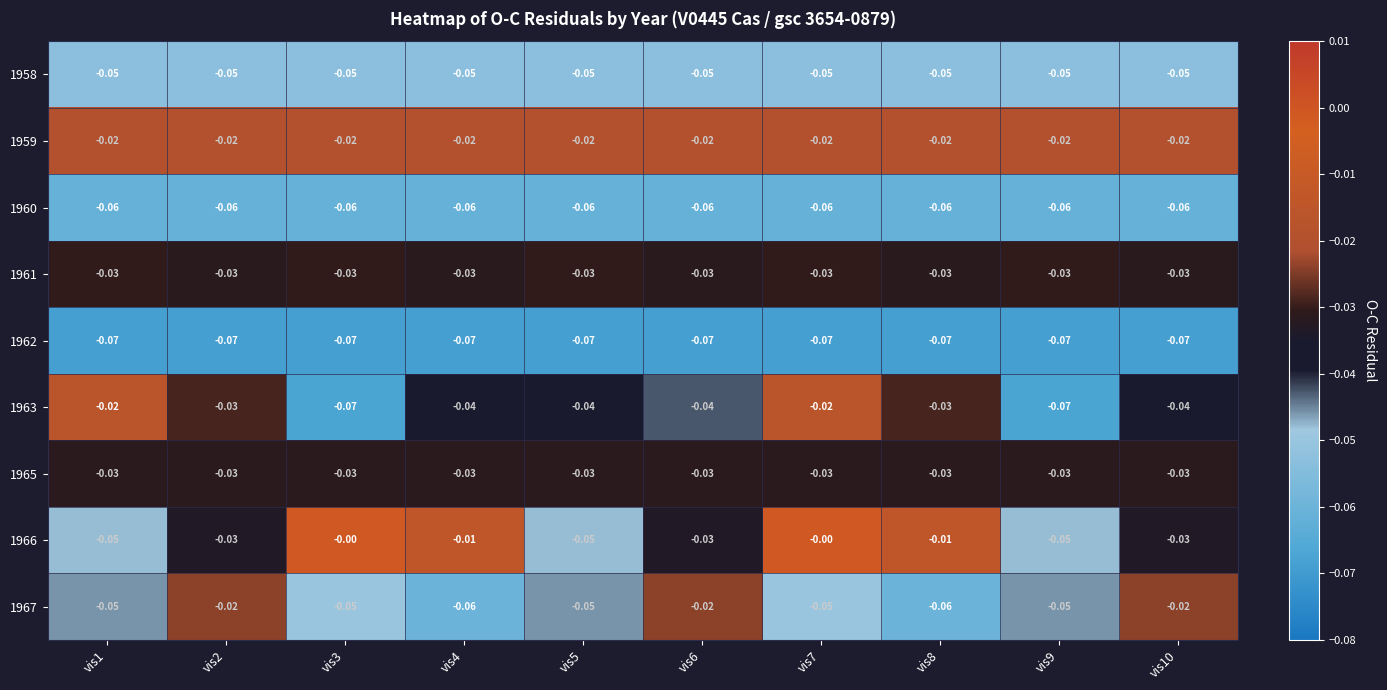

Is the value of 1960 at vis1 greater than the value of 1966 at vis3?

No